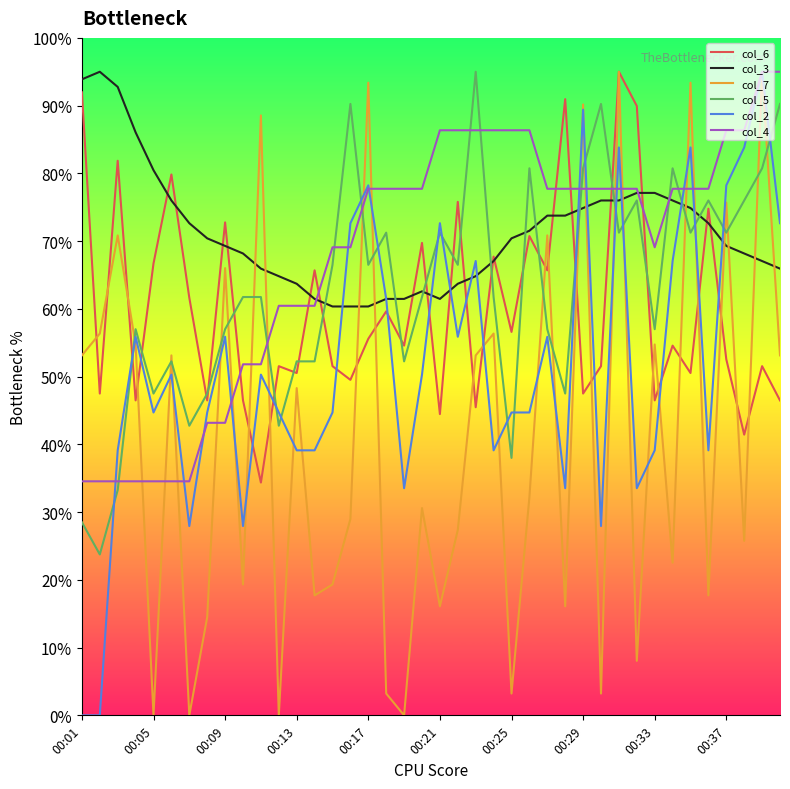

What is the highest value of the col_7 series?

95.0